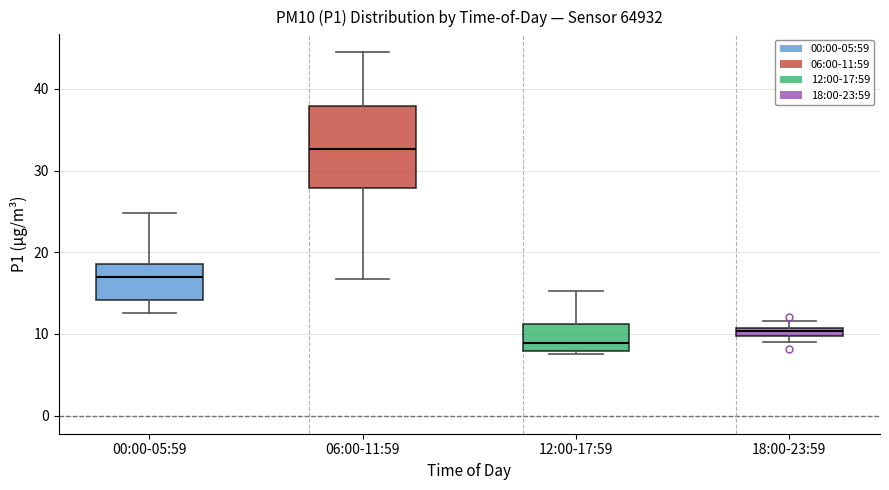

Which box is the tallest, from its lower edge to its upper edge?

06:00-11:59